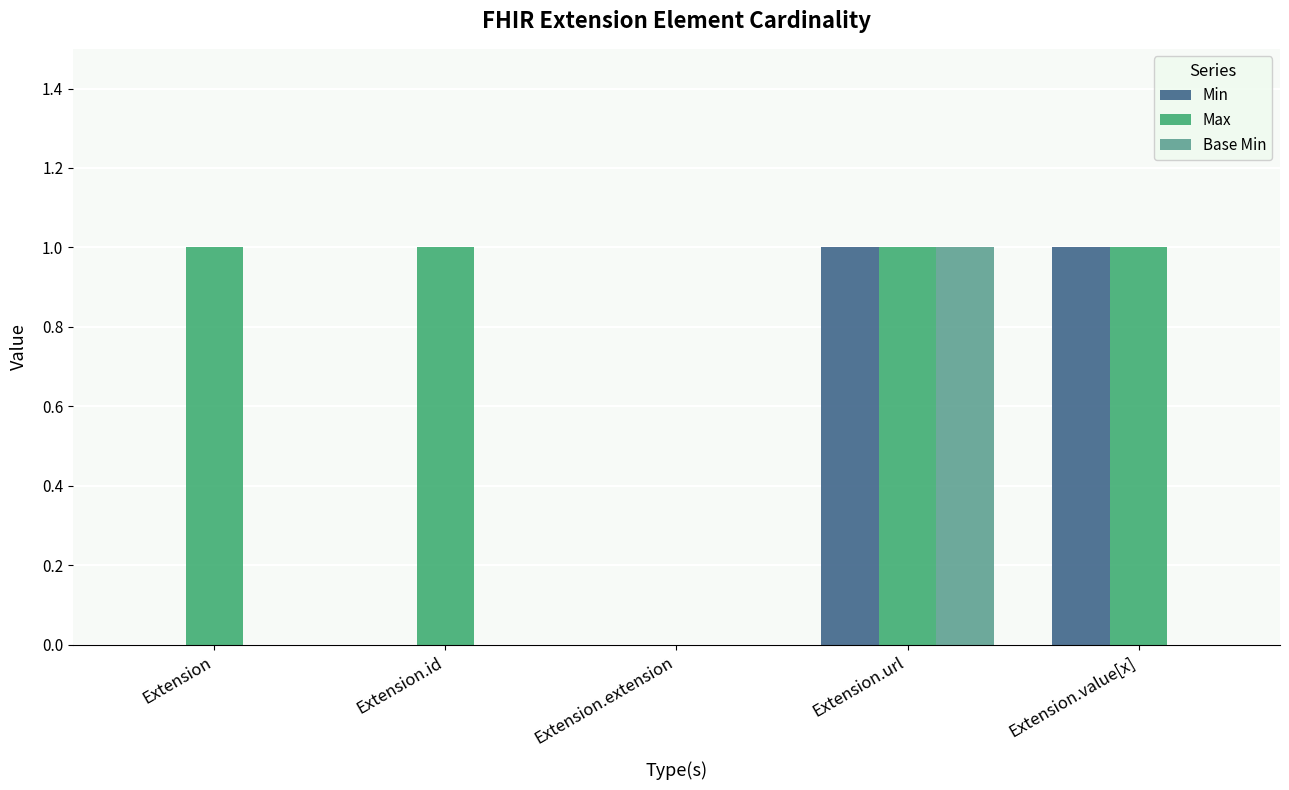

At which category is the sum across all series the highest?

Extension.url